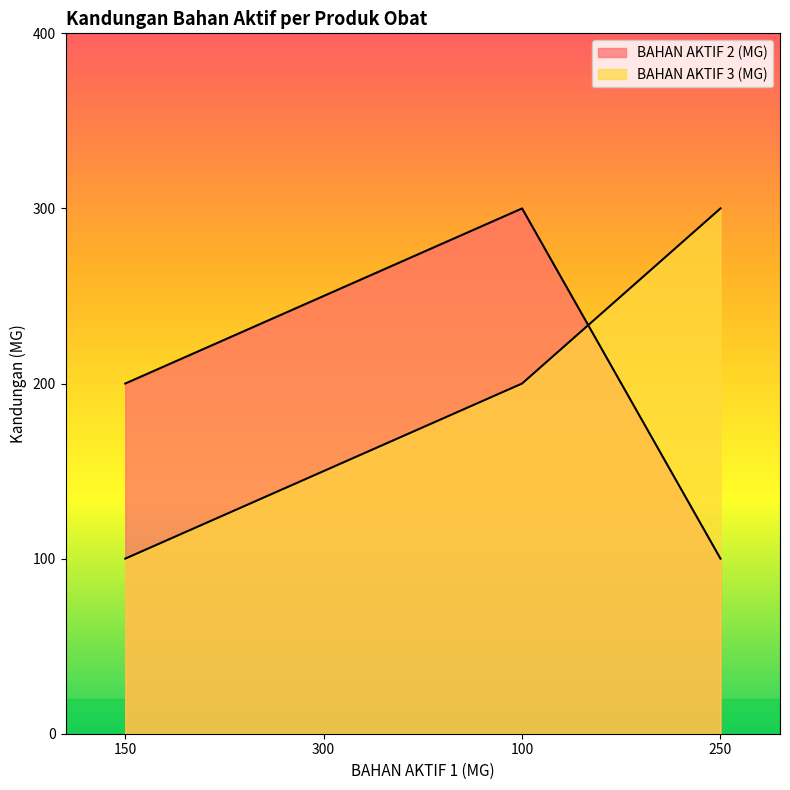

What is the minimum value for BAHAN AKTIF 3 (MG)?

100